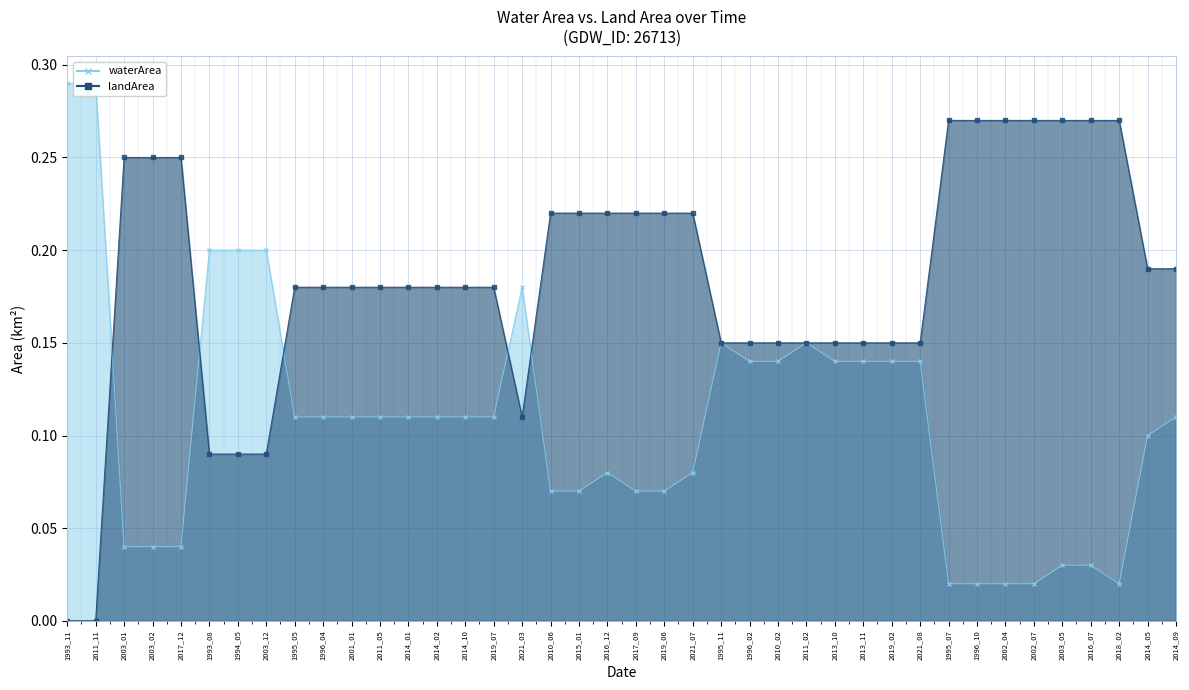

Rank the series by their average value, from highest to lowest.

landArea, waterArea